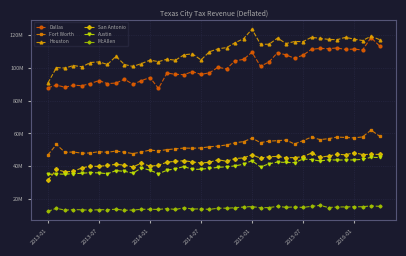

Where does the Dallas series first go above 99280017?

20